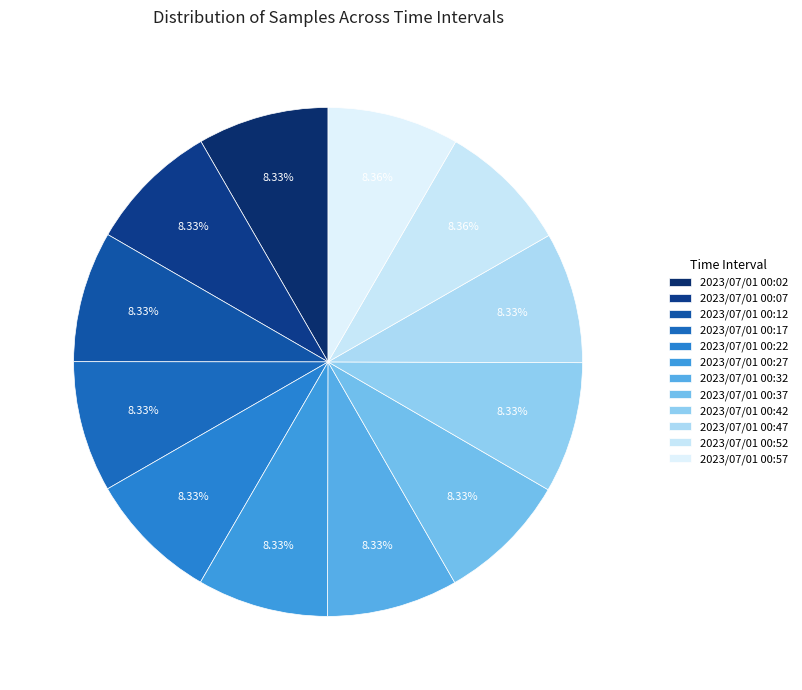

What percentage is the 2023/07/01 00:42 slice, to the nearest percent?

8%